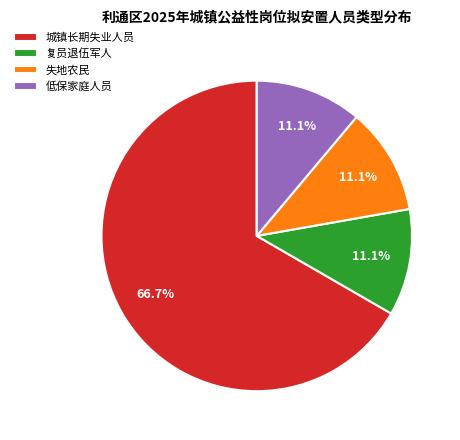

To the nearest percent, what is the combined percentage of 城镇长期失业人员 and 失地农民?

78%